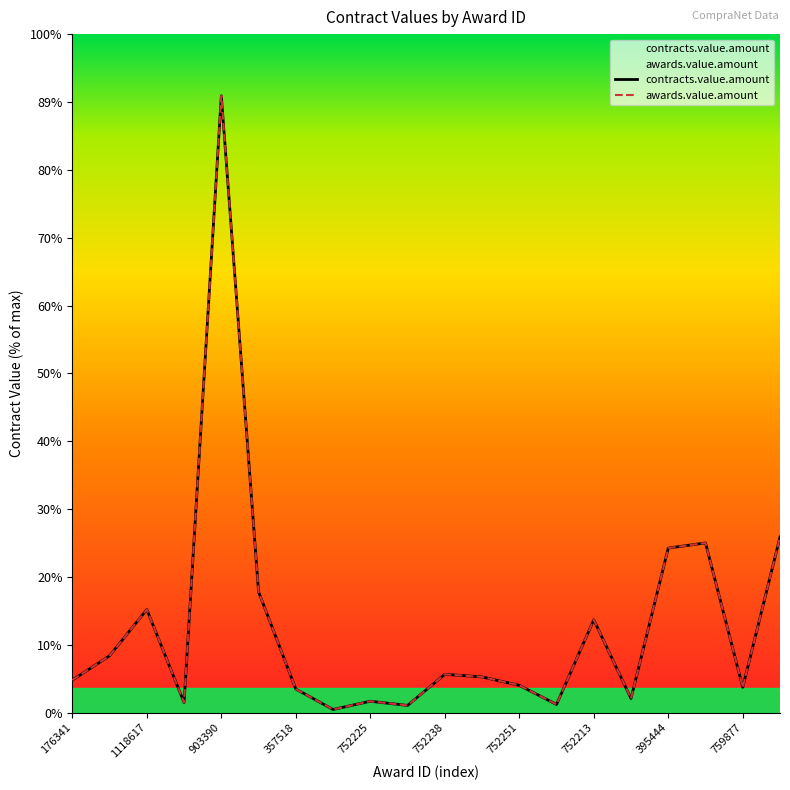

What is the total value across all series at 759864?

650576.0